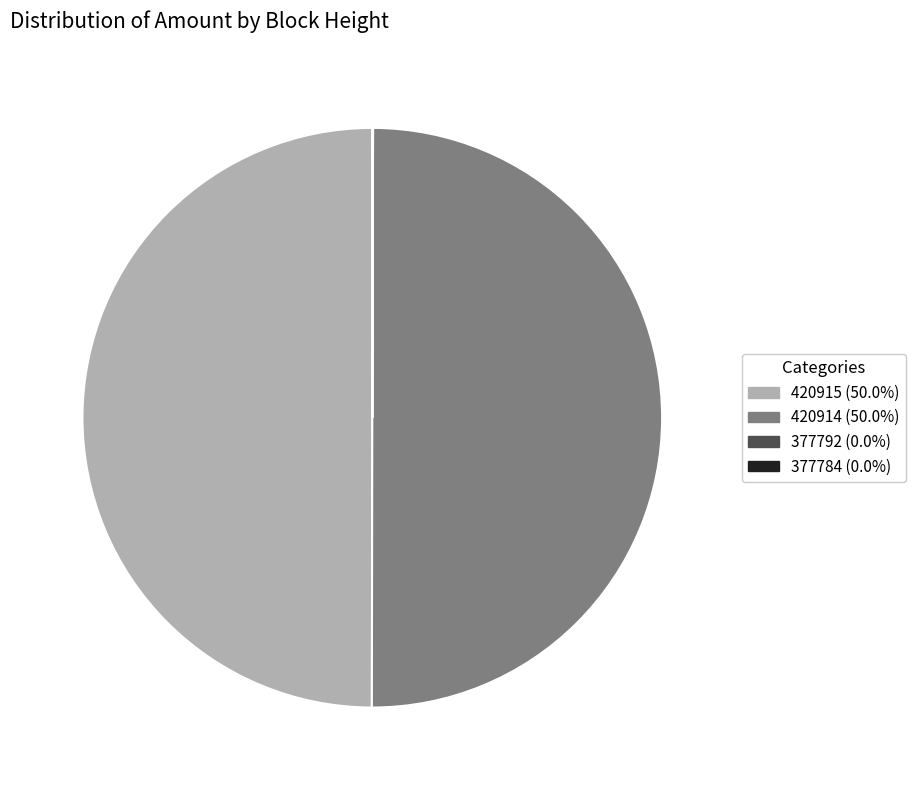

To the nearest percent, what is the average slice percentage?

25%